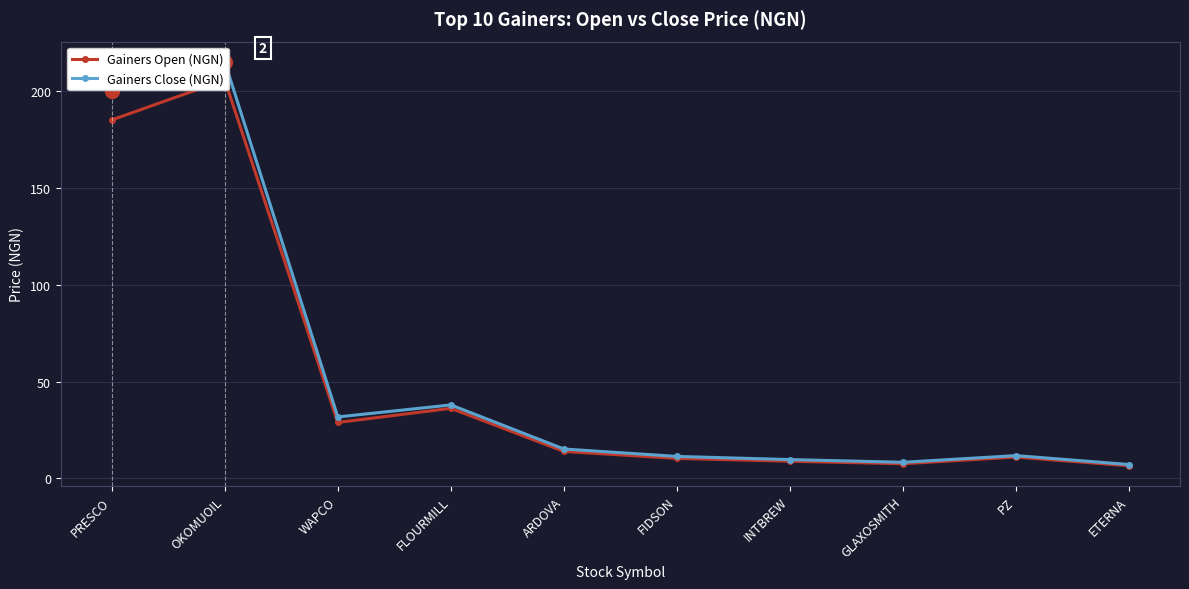

The value of Gainers Close (NGN) at WAPCO is 48.5. True or false?

False